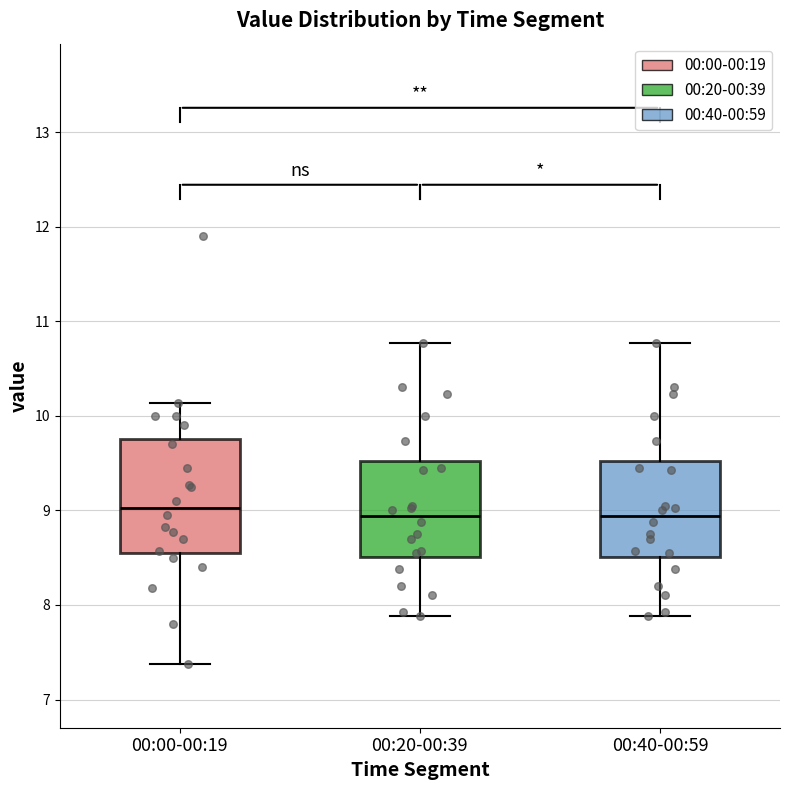

Where does the lower whisker of the box for 00:20-00:39 end on the y-axis? The values are not printed on the chart, so give them approximately, as read against the axis.

7.9